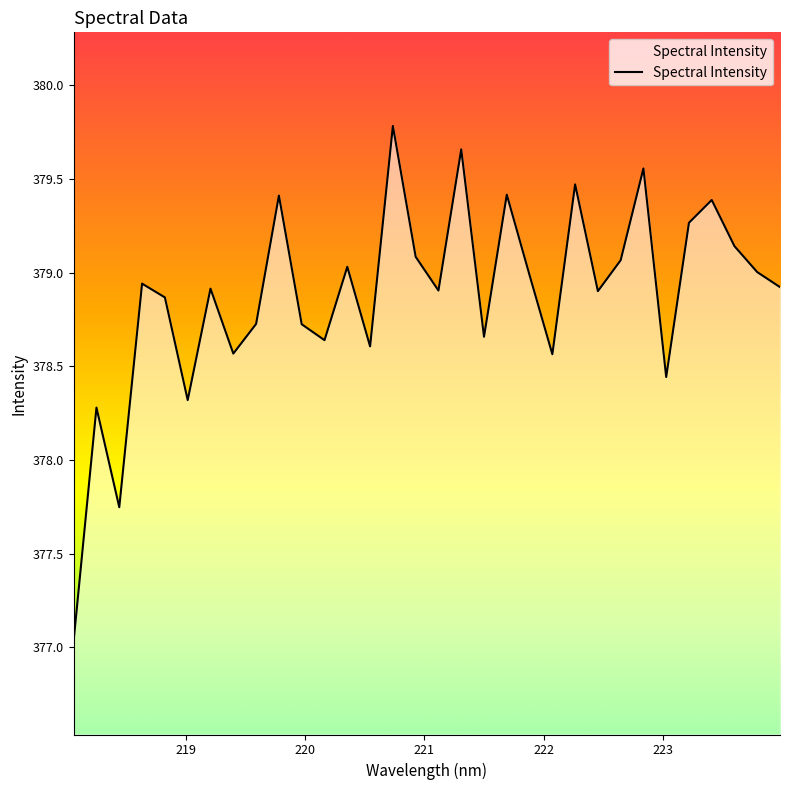

What is the greatest value displayed?

379.8